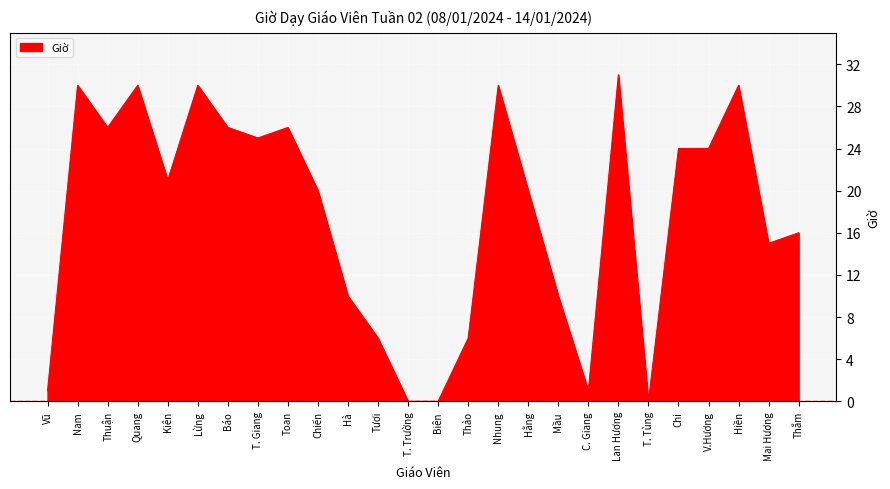

The chart shows a value of 1 at C. Giang. True or false?

True